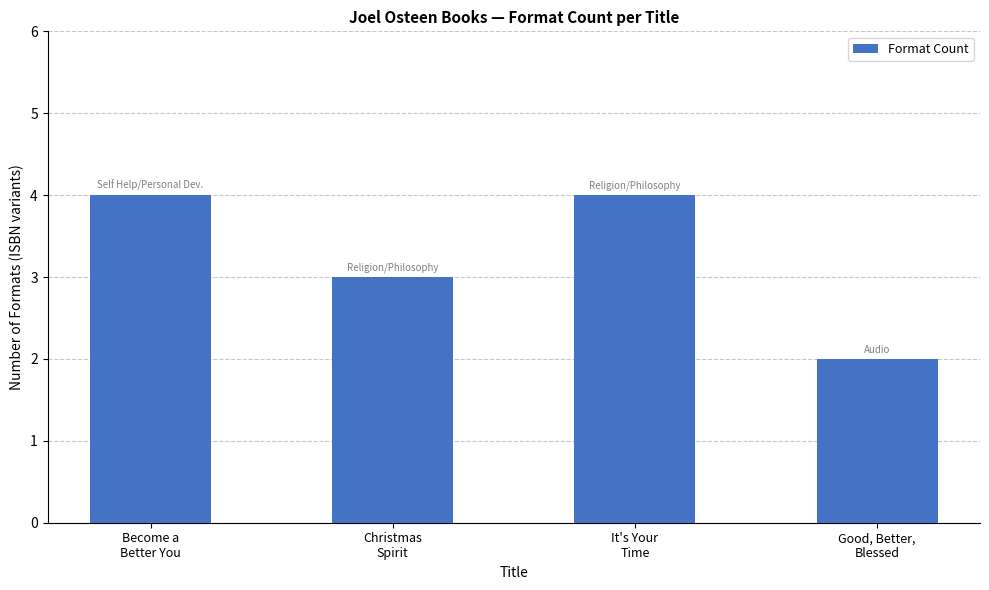

What position from the right is Become a
Better You?

4